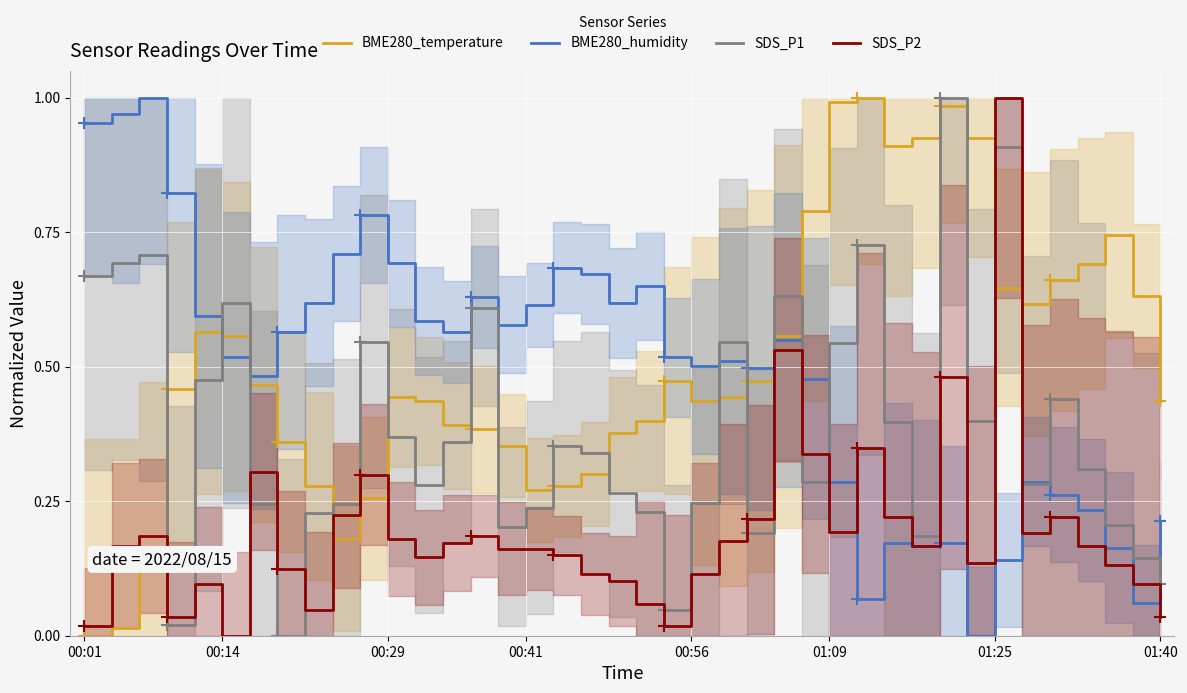

How many lines are shown in the chart?

4